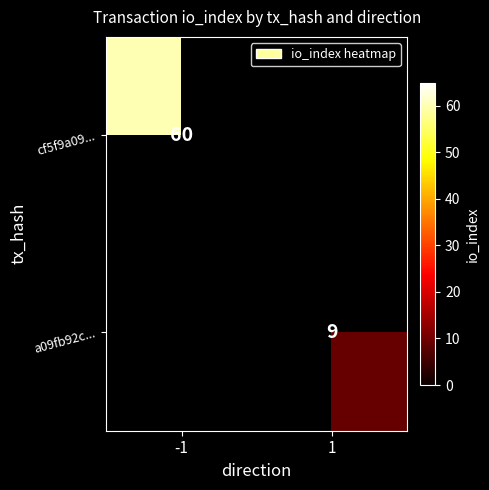

True or false: cf5f9a09... has a value of 106 at -1.

False